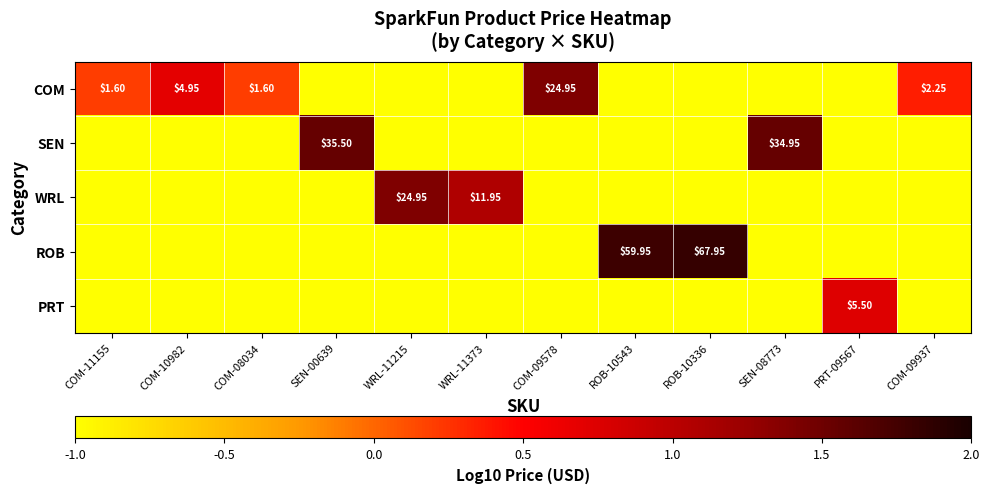

How many data points does each series have?

12